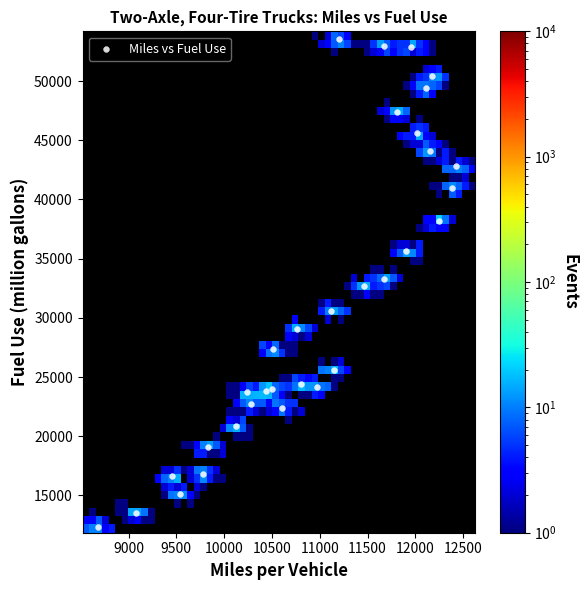

How many data points are displayed?

32